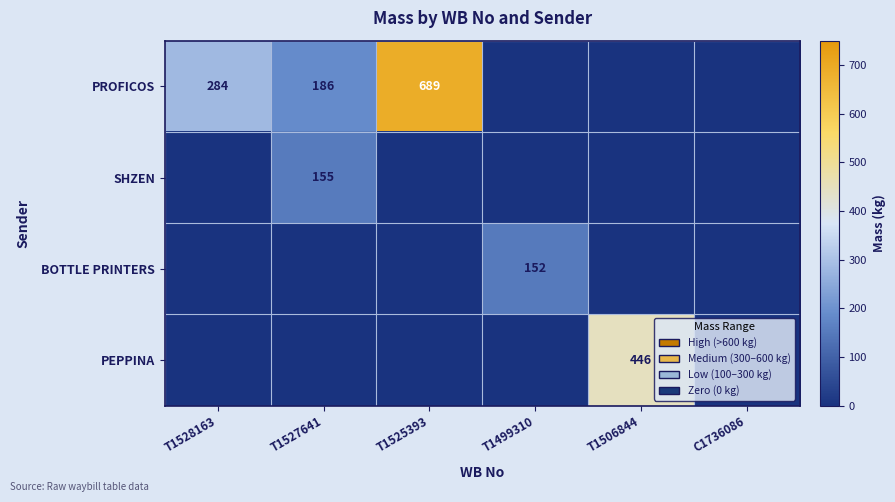

Is it true that PROFICOS equals 284 at T1528163?

True